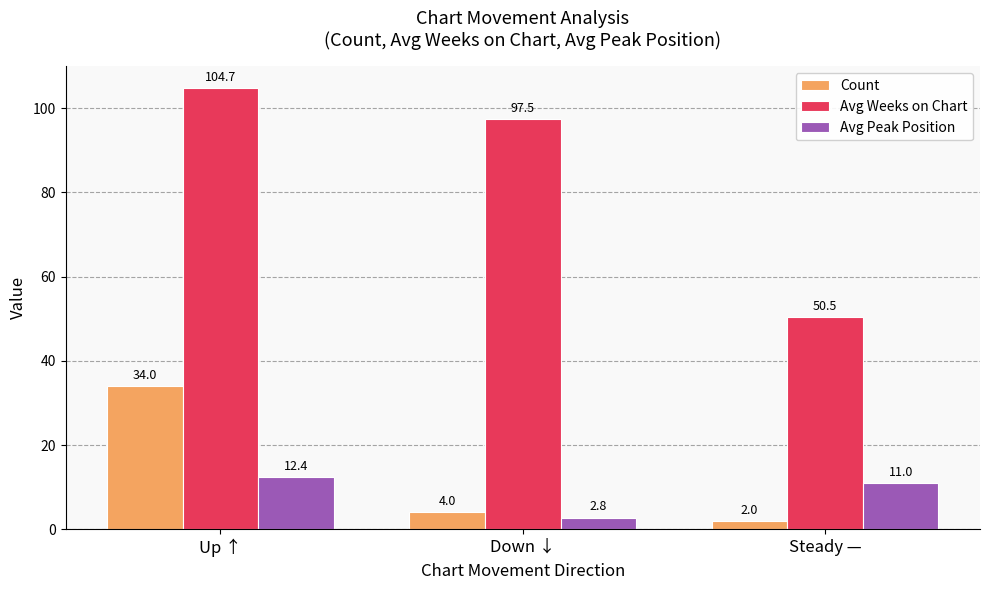

How many distinct data groups are displayed?

3